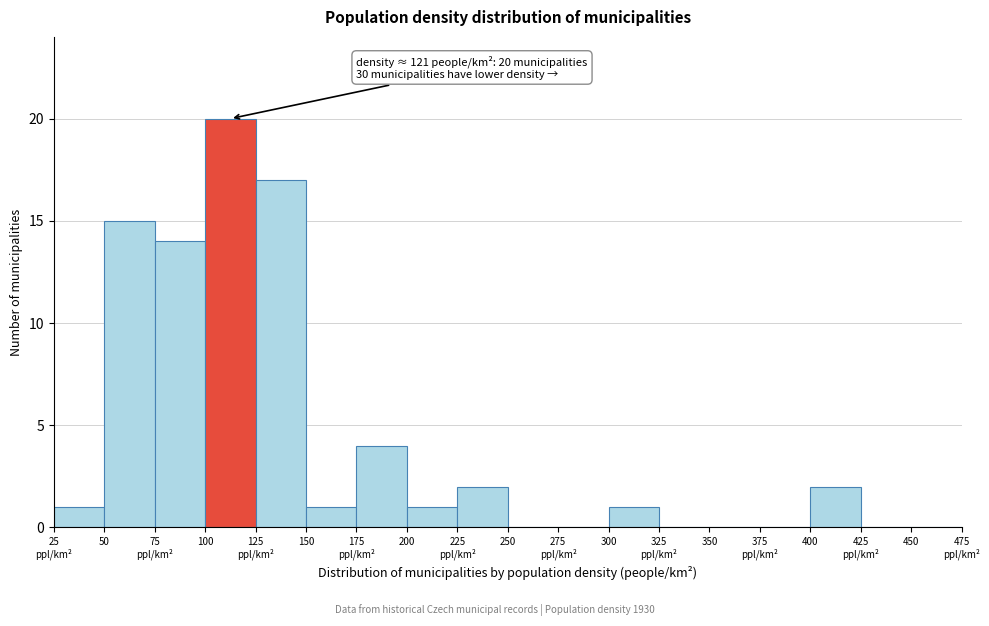

True or false: the data shows 15 at 50.

True